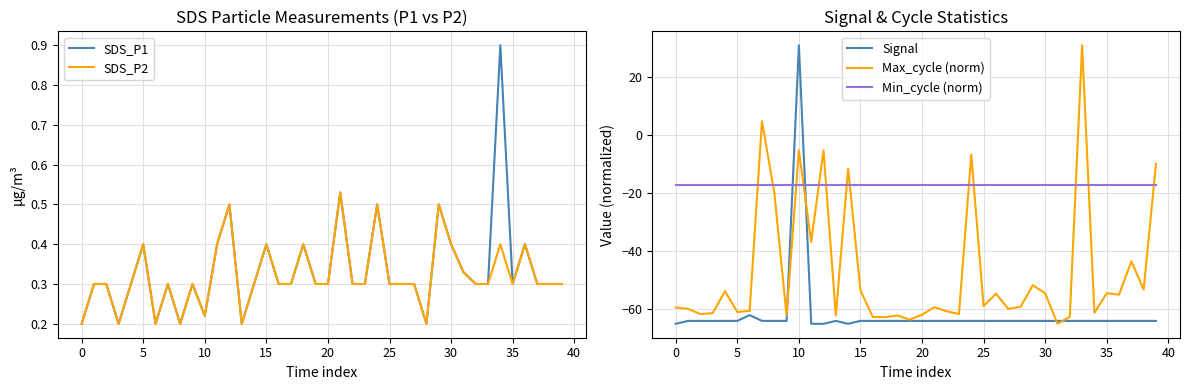

Is this an area chart (filled region under the line)?

No